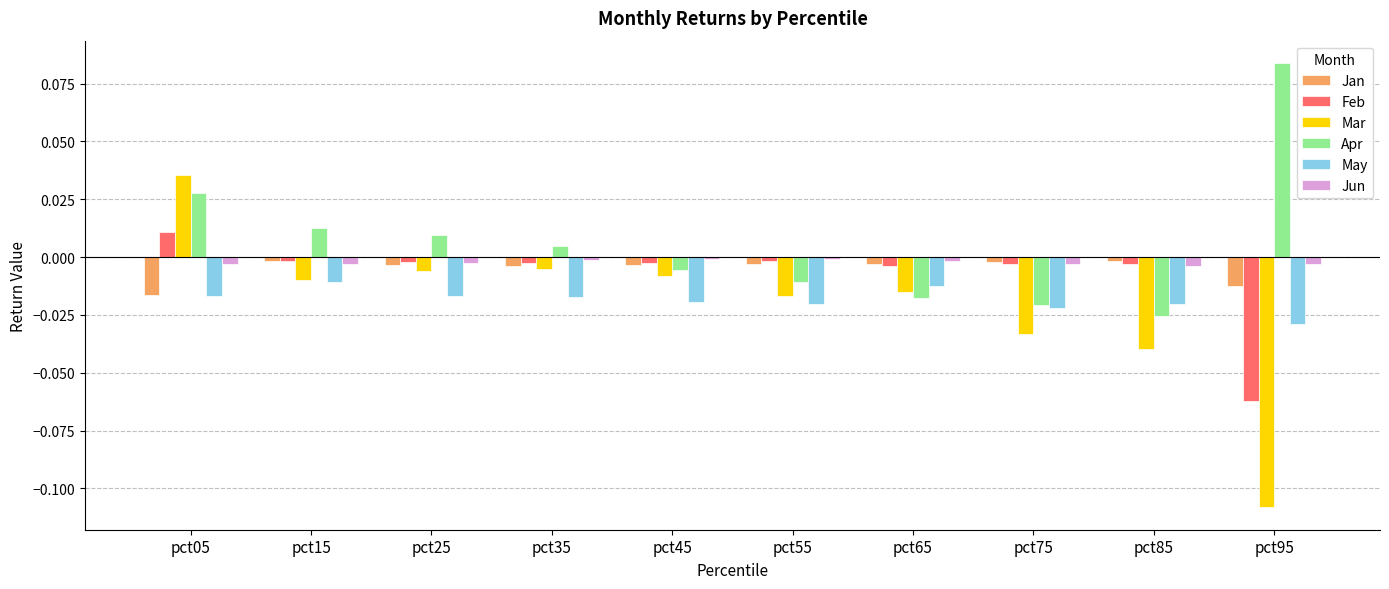

Is the value of May at pct15 greater than the value of Apr at pct15?

No